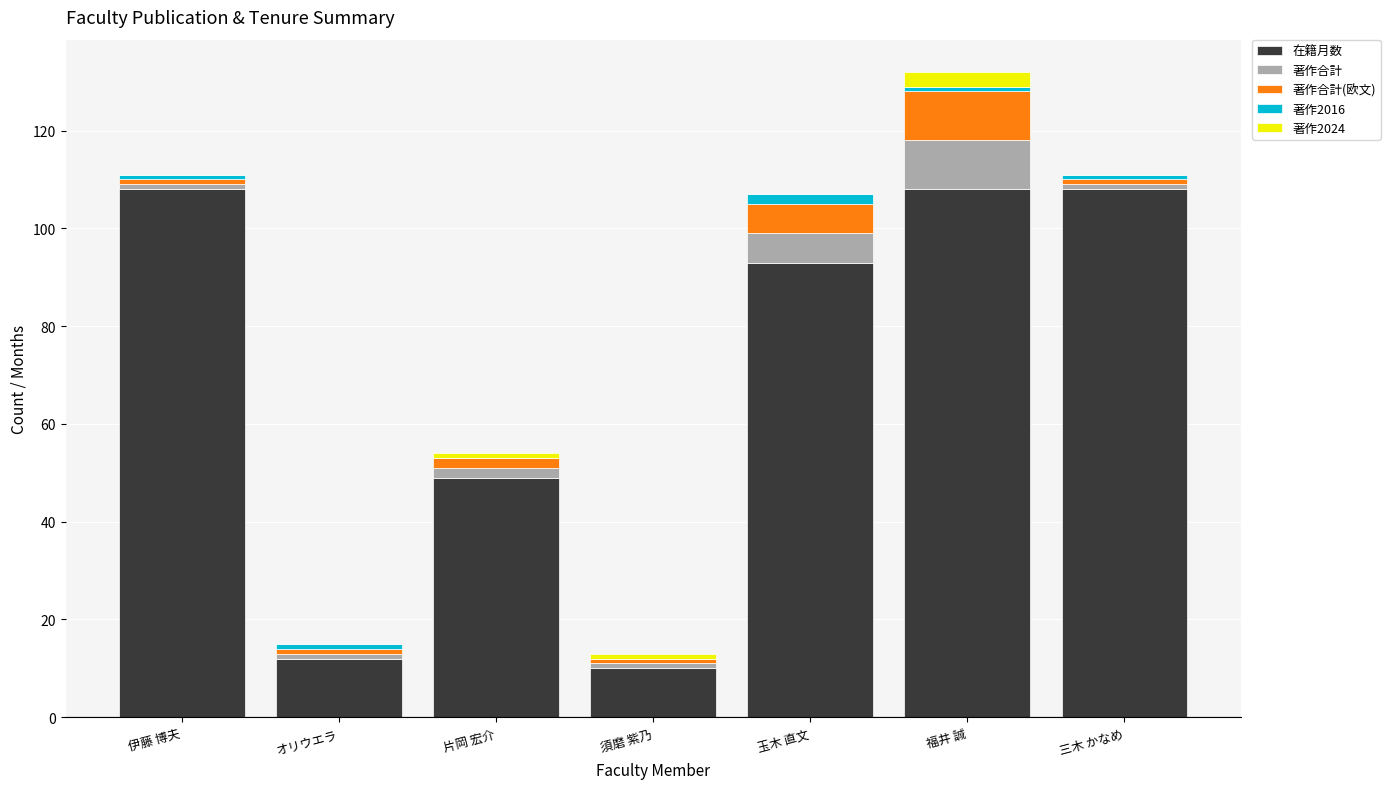

True or false: 在籍月数 has a value of 12 at オリウエラ.

True